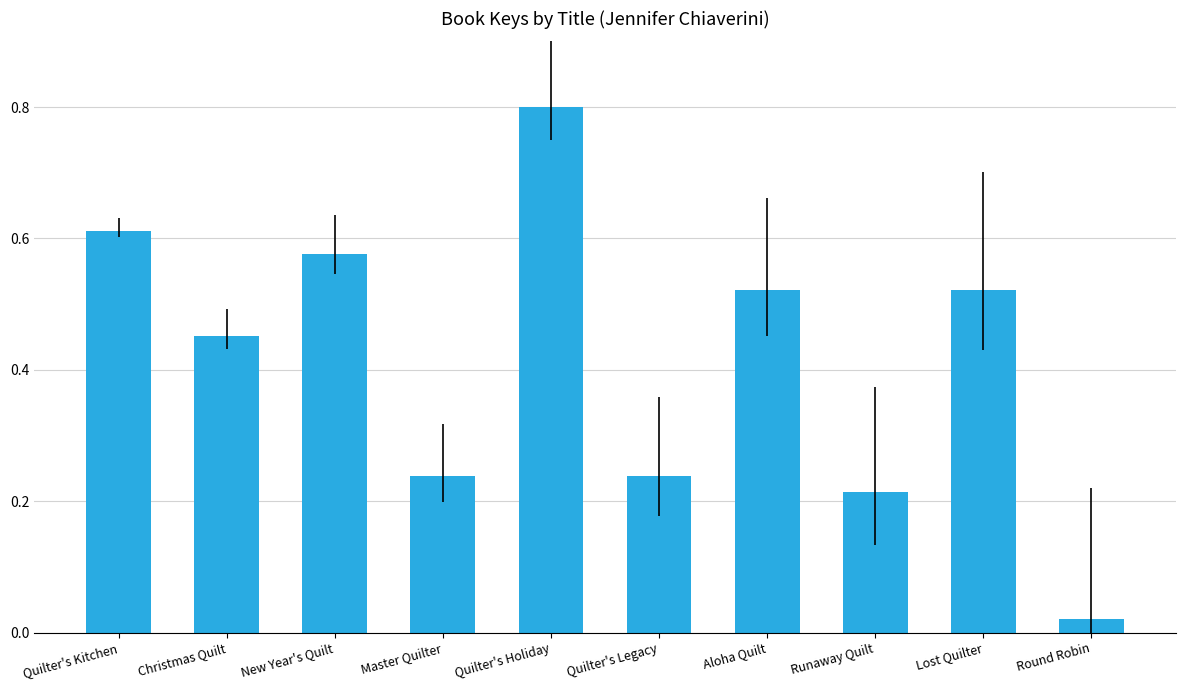

Which category has the highest value across all series?

Quilter's Holiday